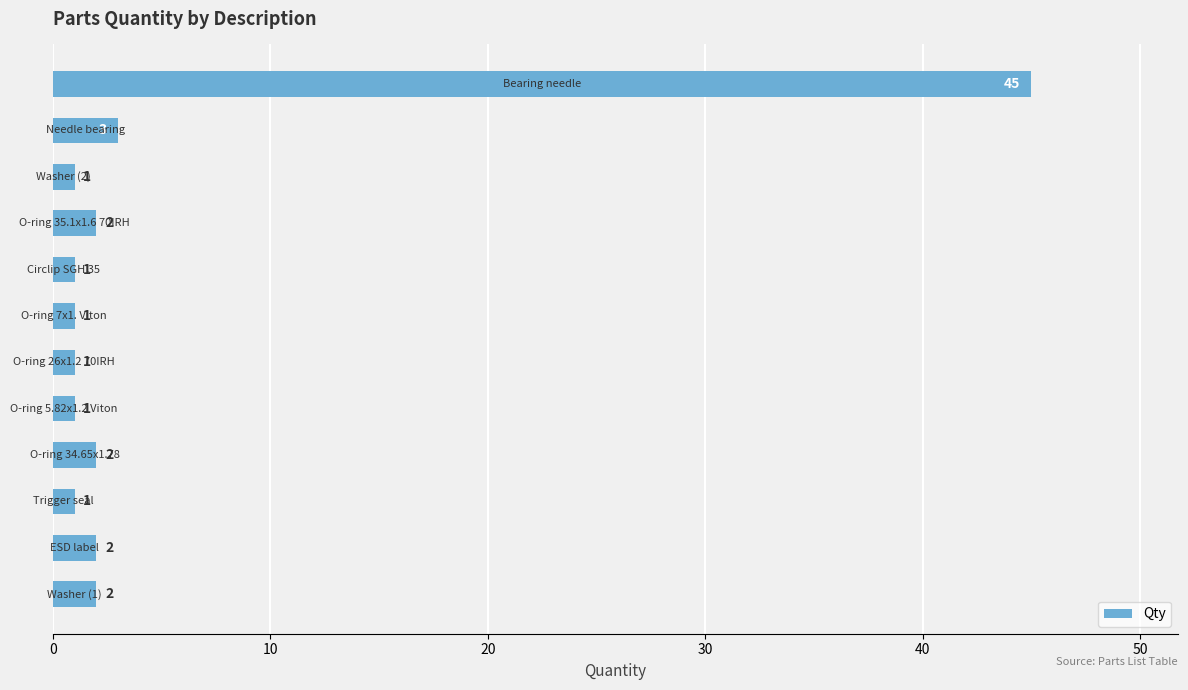

What is the sum of all values?

62